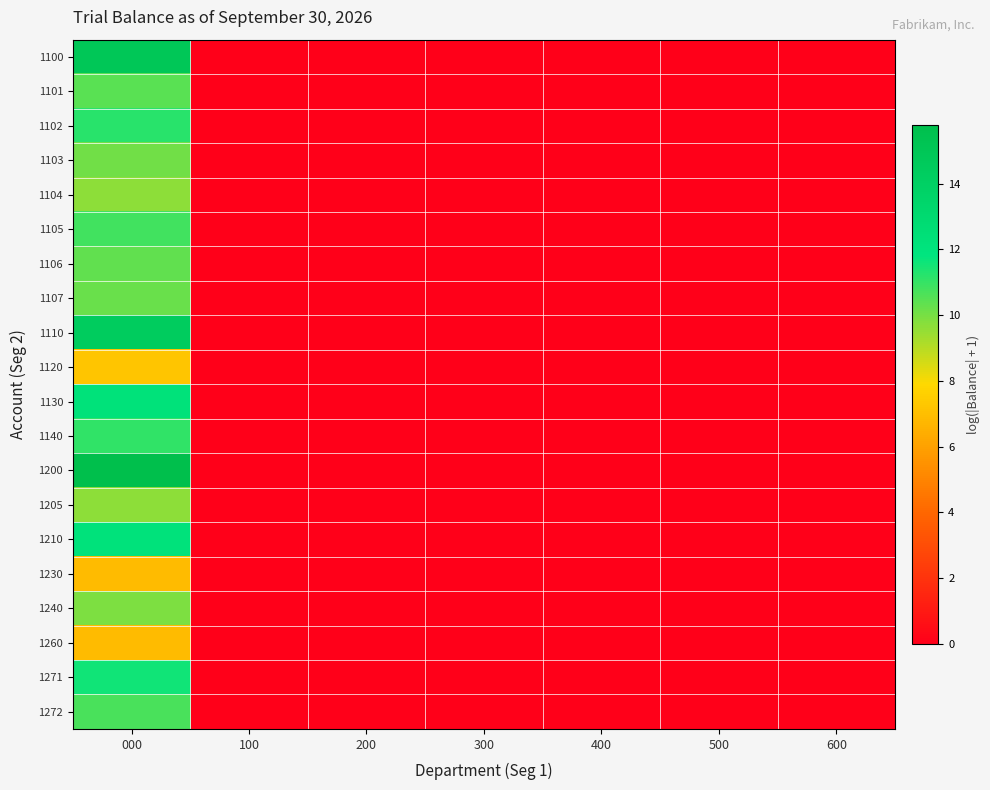

Between 300 and 000, which is larger?

000